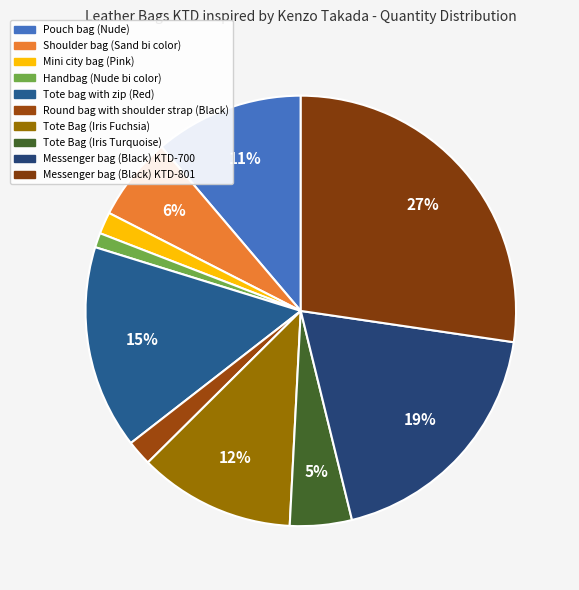

True or false: Pouch bag (Nude) accounts for 20% of the total.

False